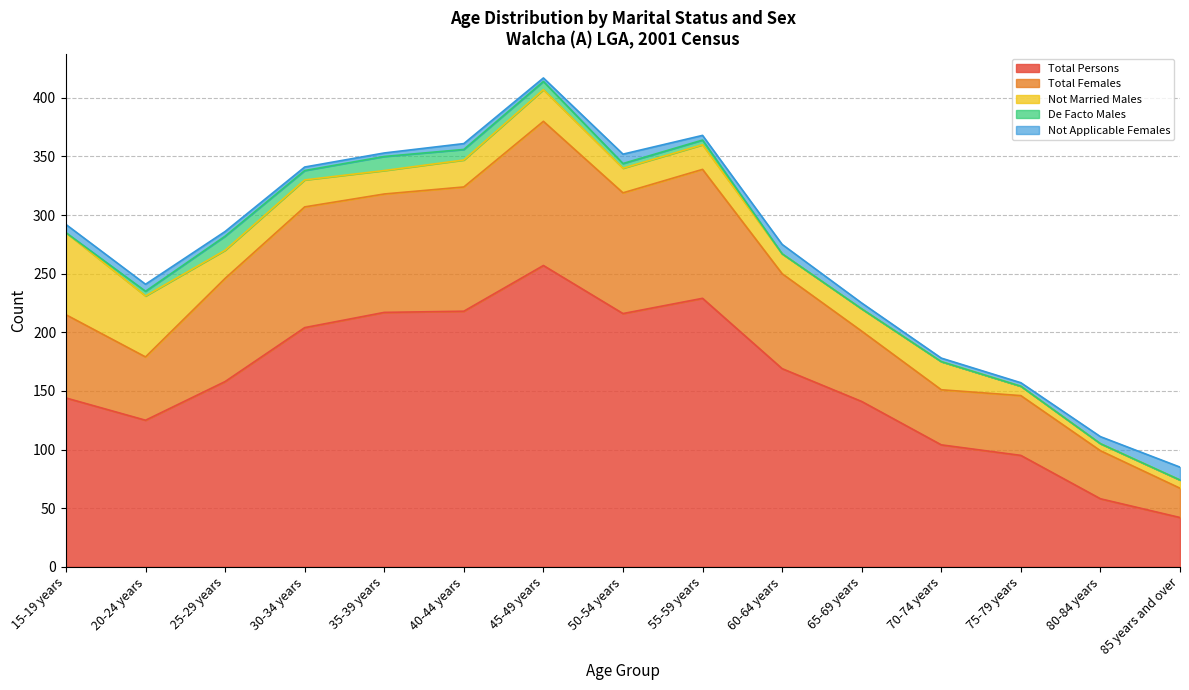

The Not Applicable Females series shows 3 at 75-79 years. True or false?

True